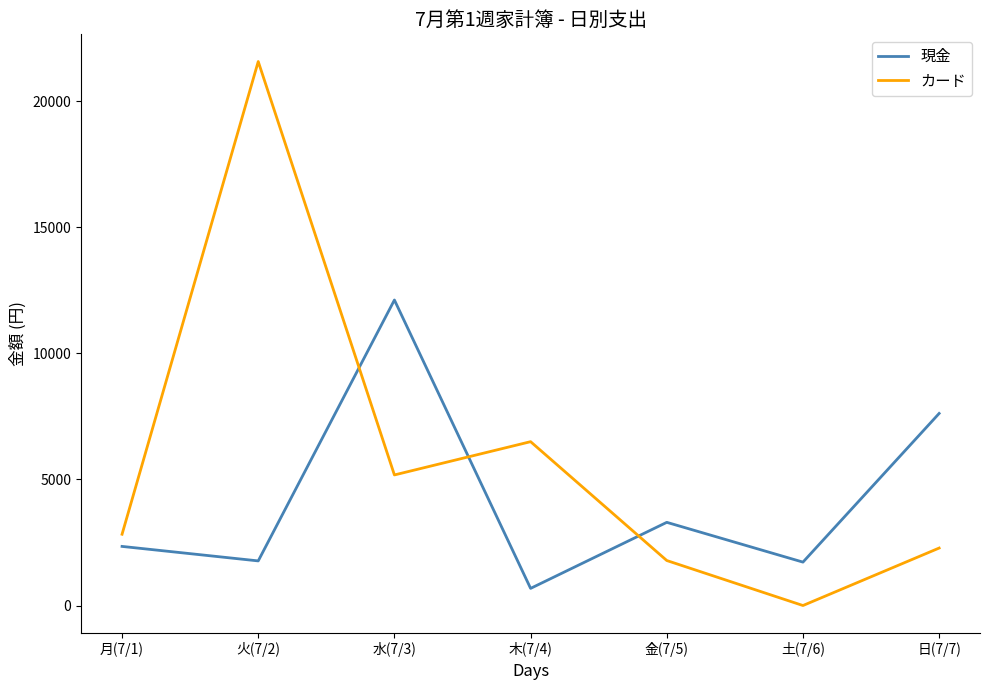

In 現金, how many points are higher than both neighbors (excluding endpoints)?

2